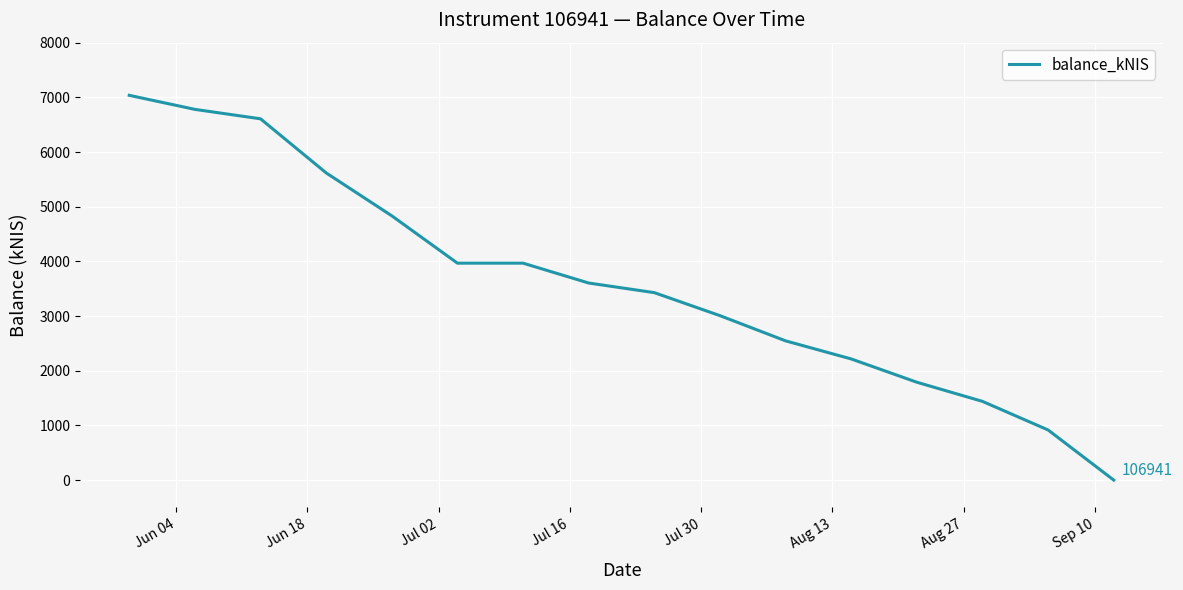

How many values are above zero?

15